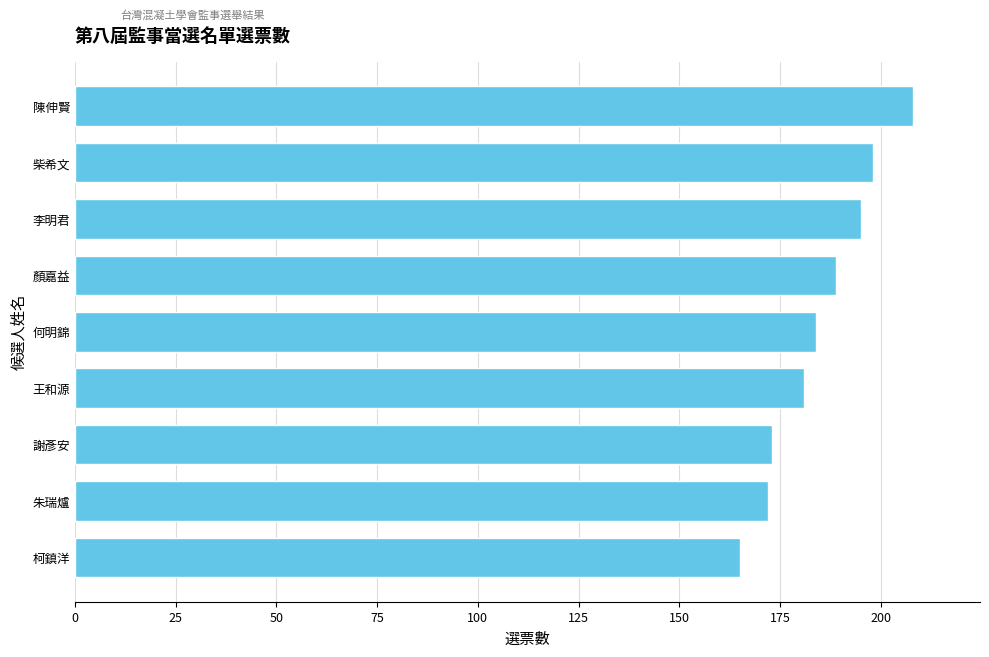

The chart shows a value of 208 at 陳伸賢. True or false?

True